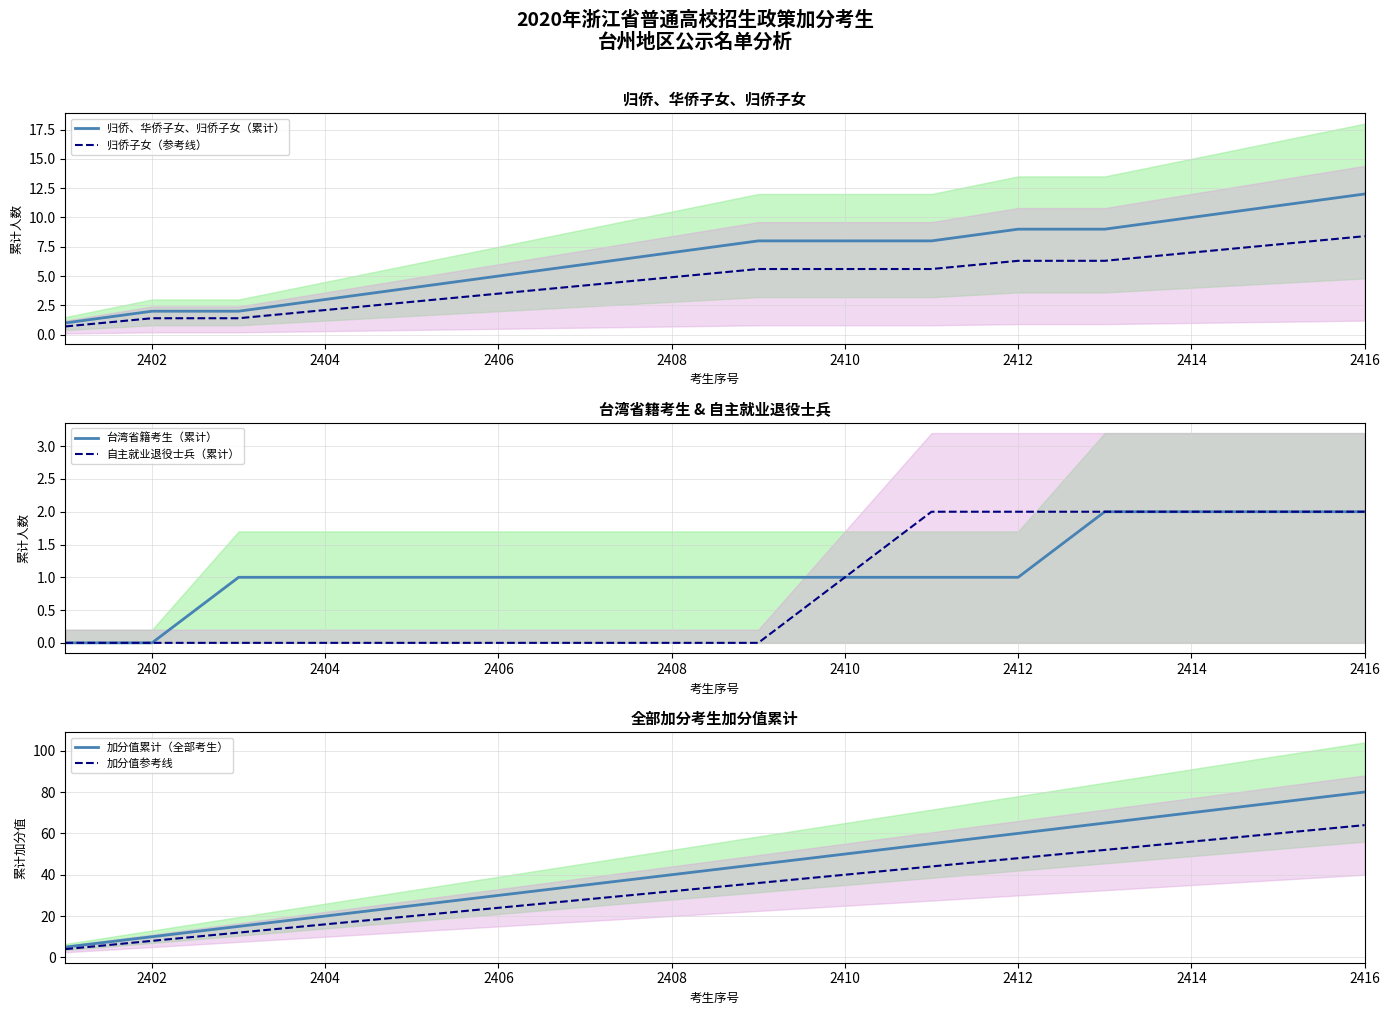

Is it true that 归侨子女（参考线） equals 2.1 at 2404?

True